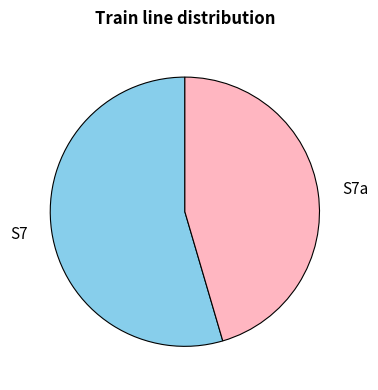

Is there any slice that represents more than half of the pie?

Yes